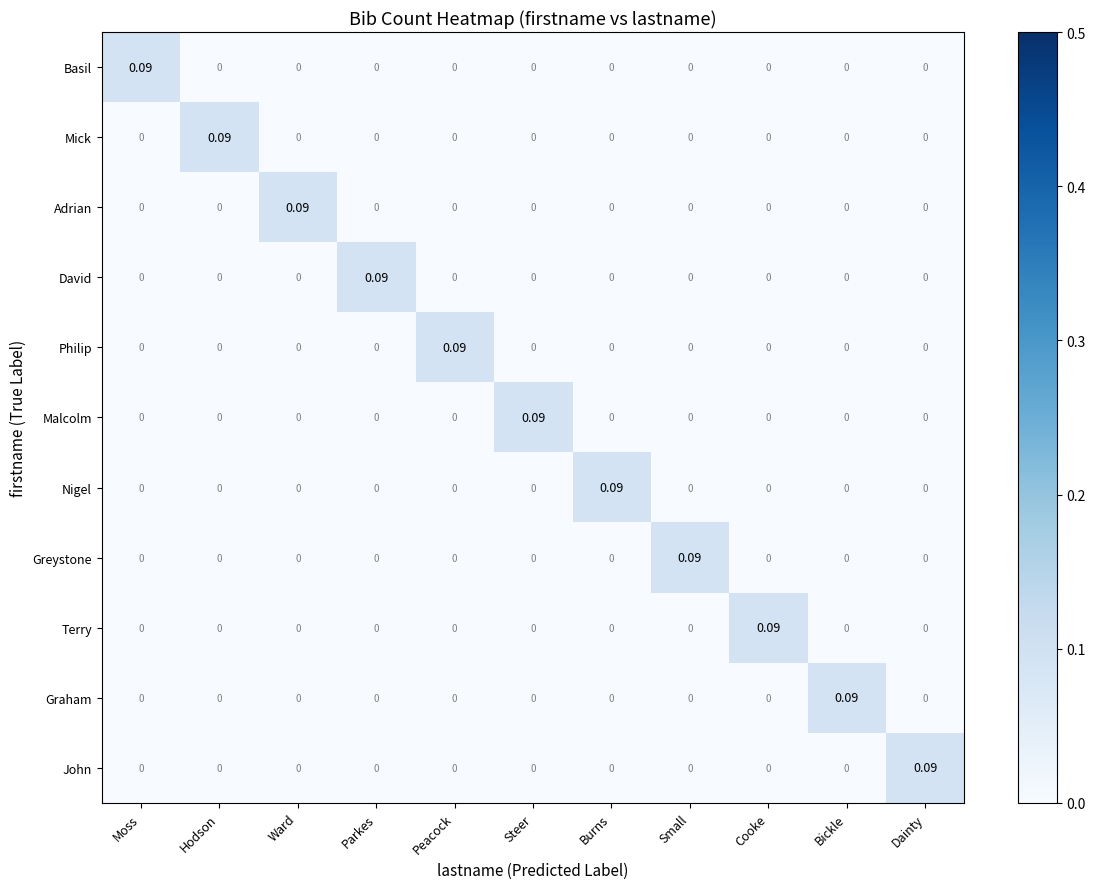

Which category has the highest value in the Adrian series?

Ward